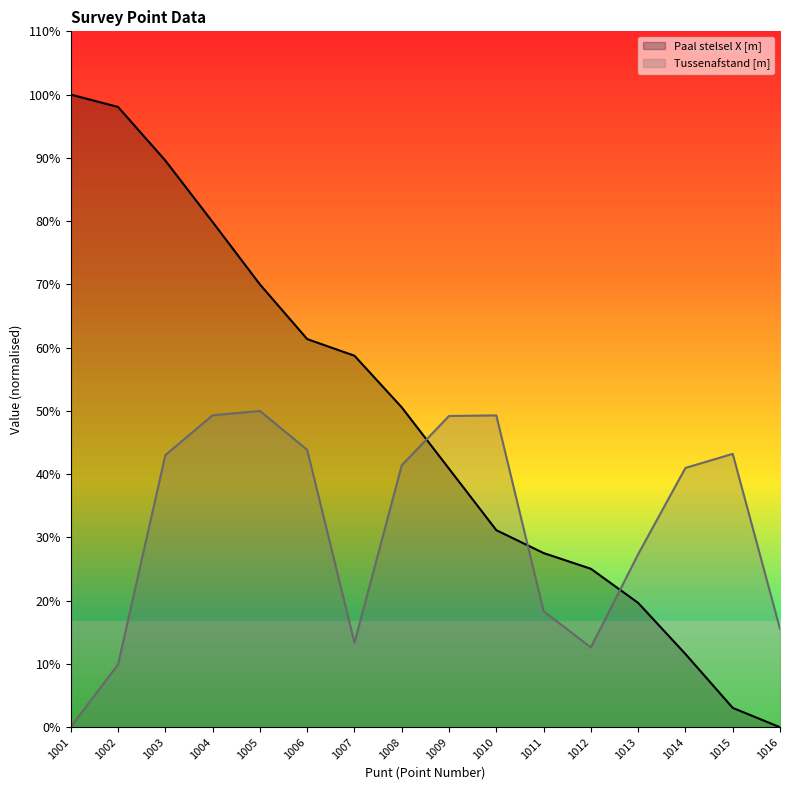

Between which two adjacent categories do Paal stelsel X [m] and Tussenafstand [m] first intersect?

1008 and 1009